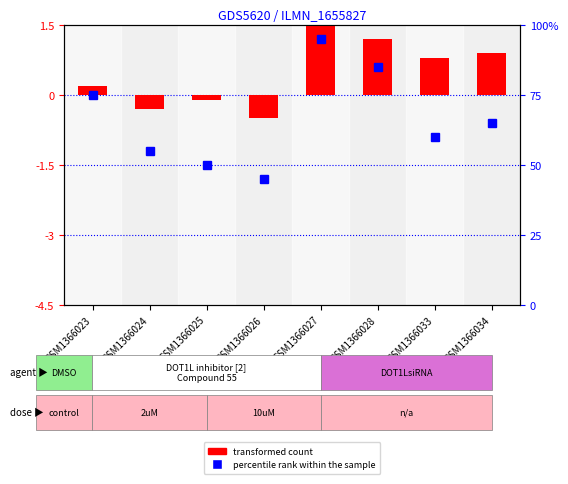

True or false: percentile rank within the sample has a value of 18.9 at GSM1366033.

False